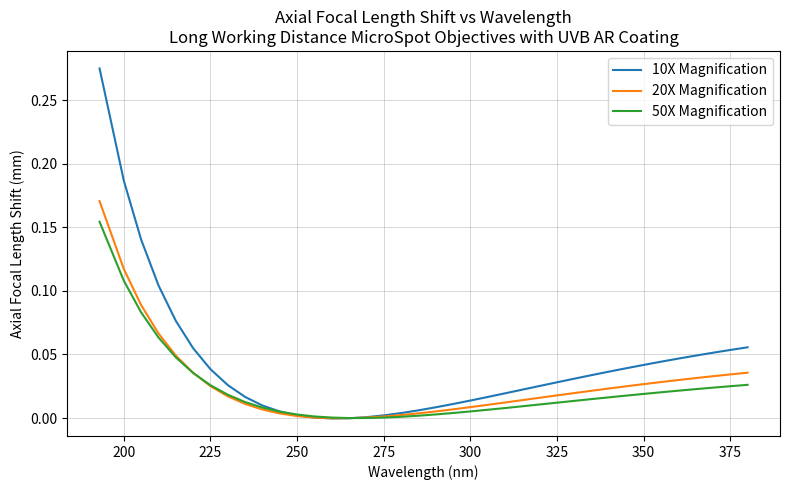

How many categories are shown in the chart?

38